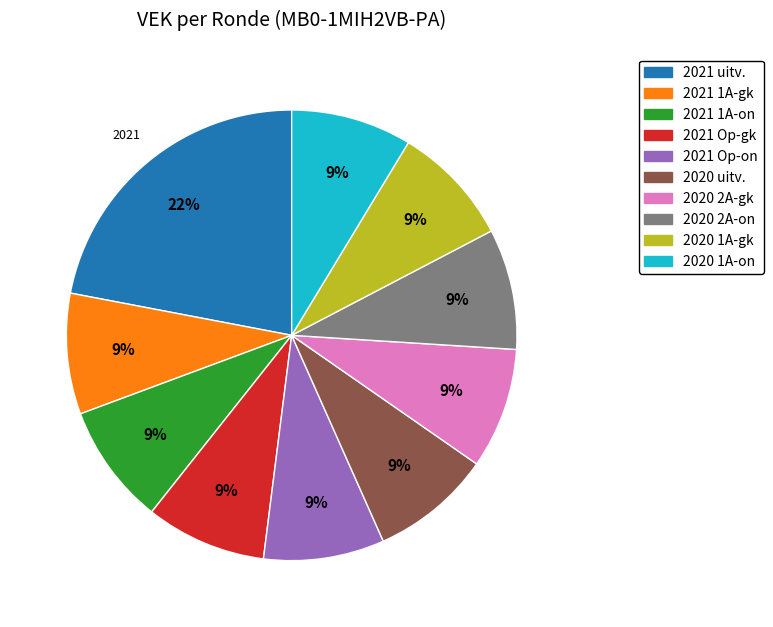

Does any single category account for the majority?

No